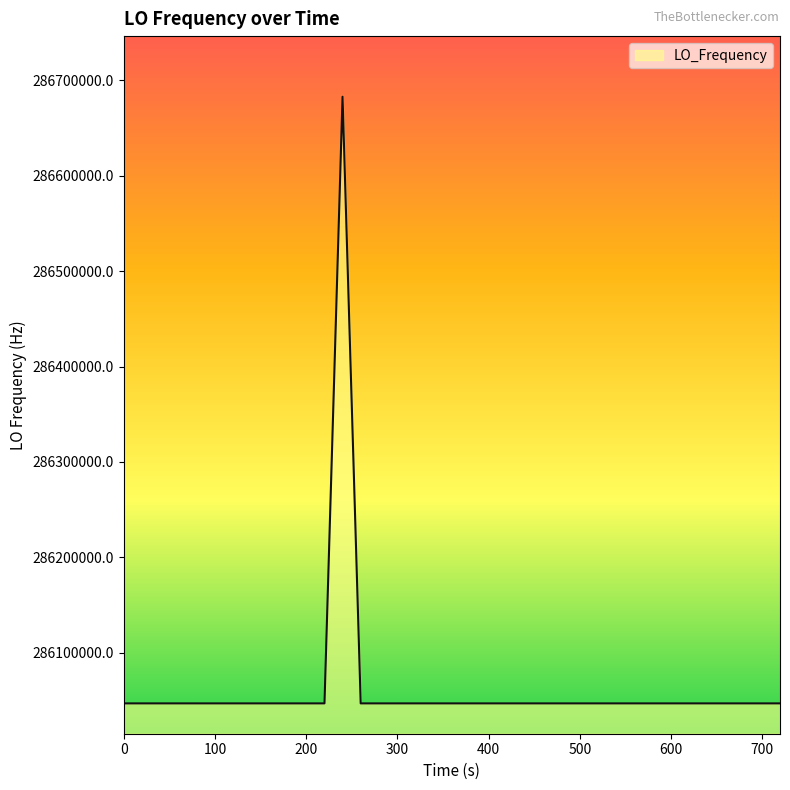

What is the greatest value displayed?

286682703.8